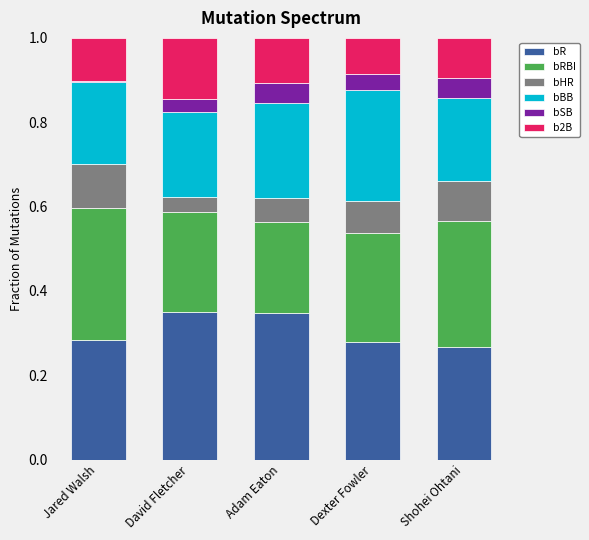

Is it true that bR equals 0.4 at Dexter Fowler?

False